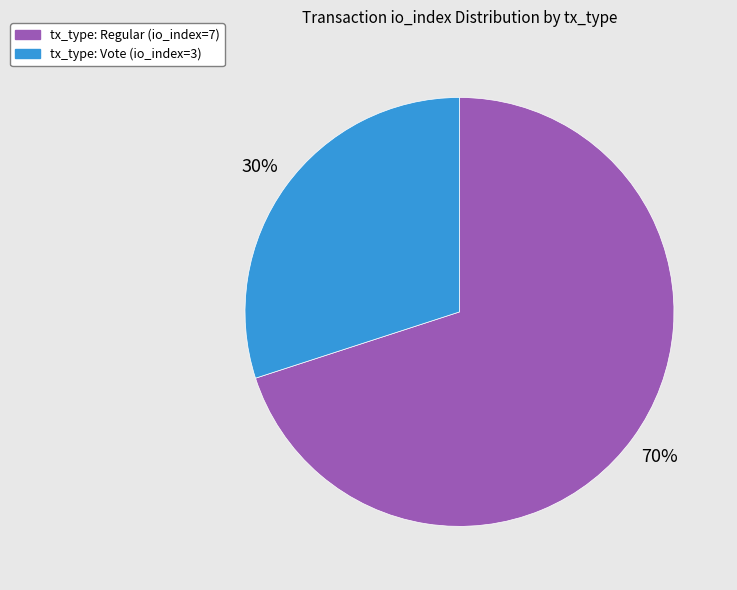

Is there any slice that represents more than half of the pie?

Yes